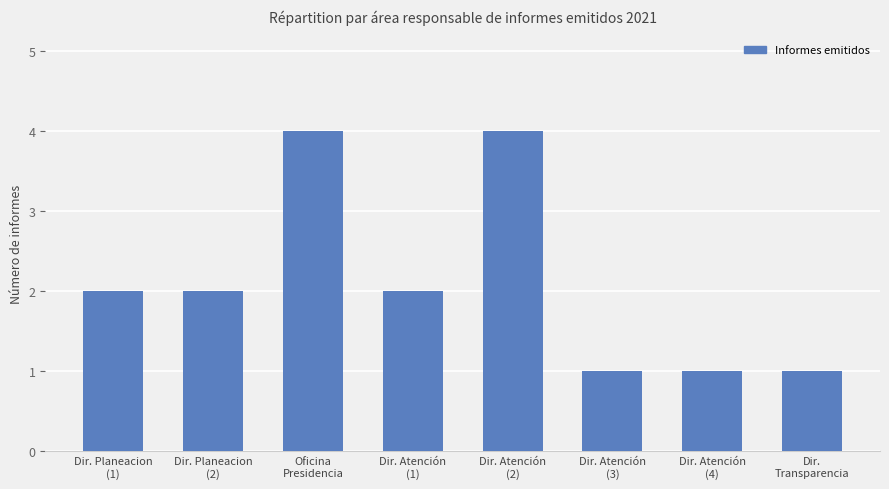

What is the smallest value displayed?

1